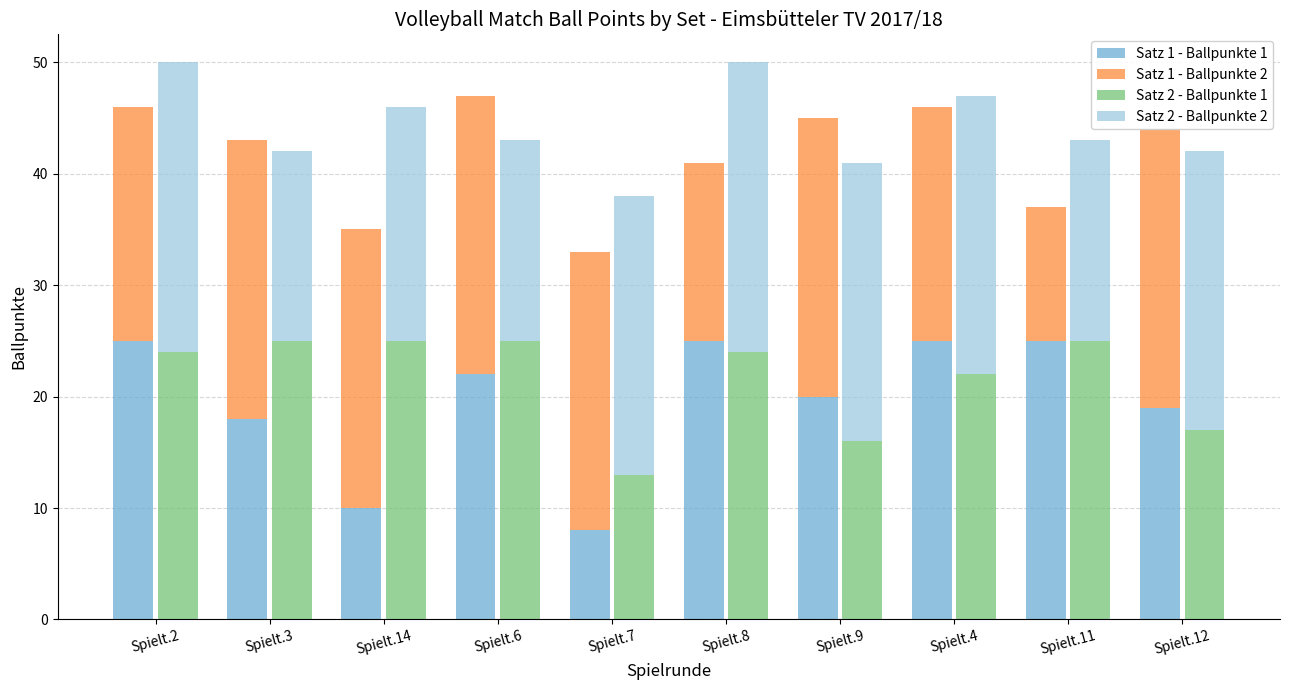

What is the label of the 4th bar from the right?

Spielt.9